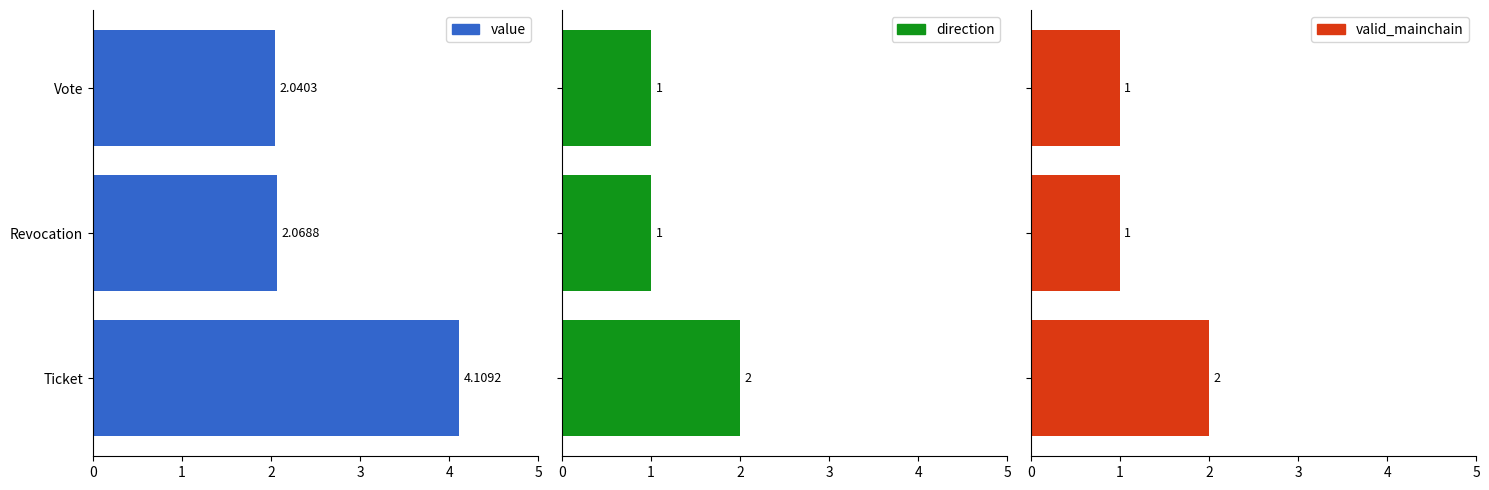

What is the minimum value shown in the chart?

1.0